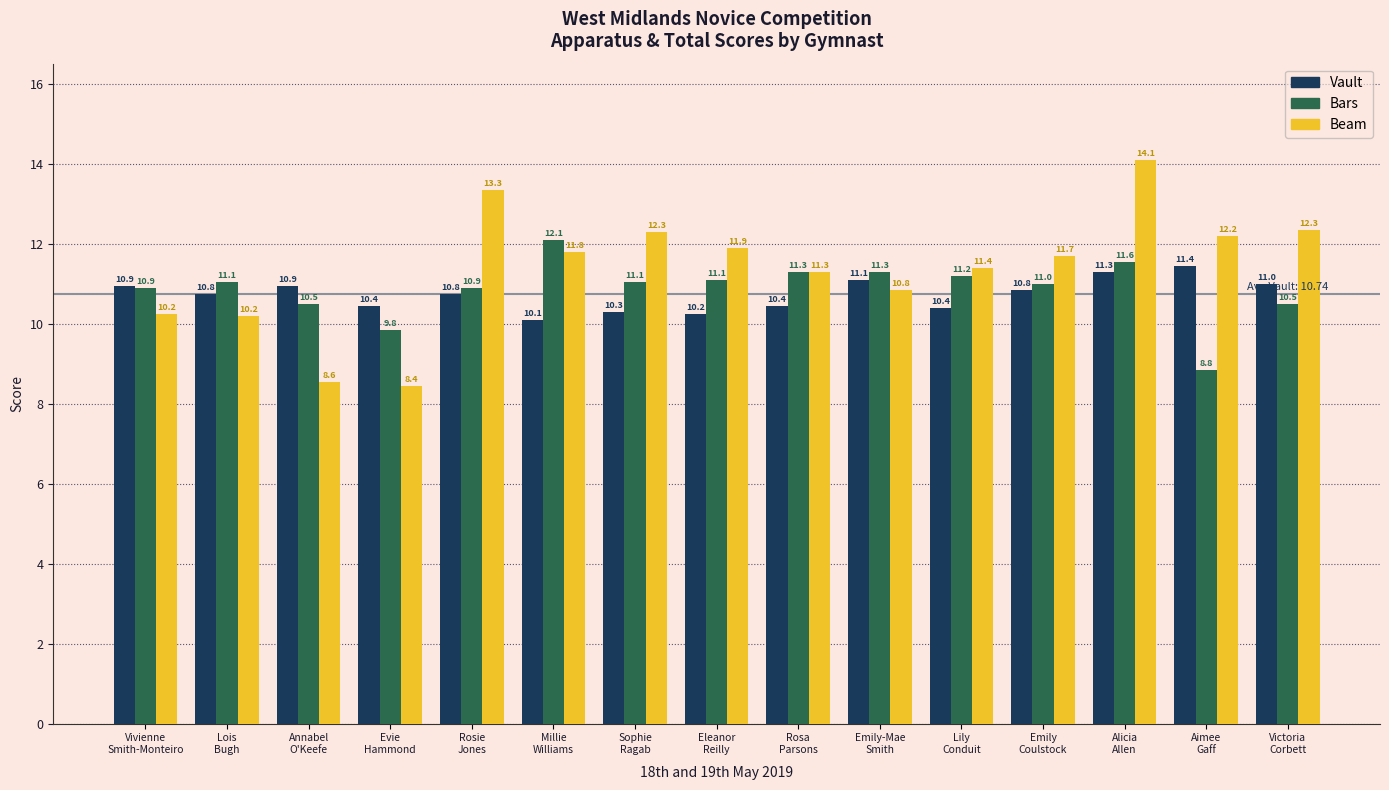

How many bars are there in each group?

3